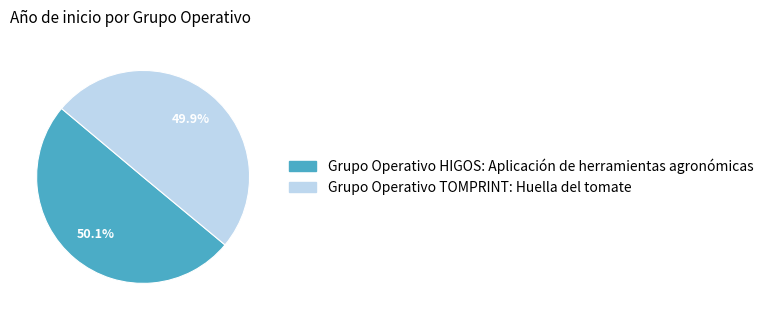

The Grupo Operativo TOMPRINT: Huella del tomate slice represents 60% of the pie. True or false?

False